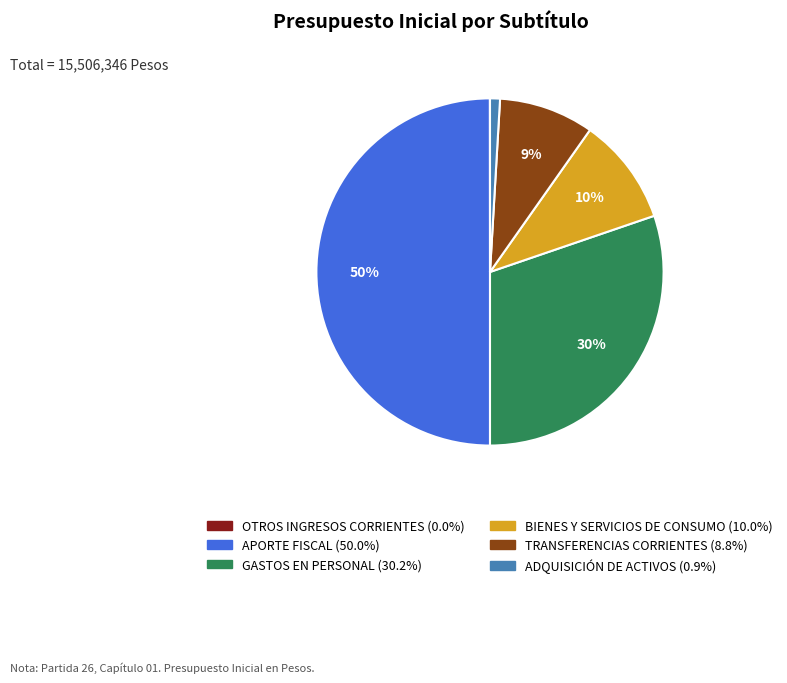

Does TRANSFERENCIAS CORRIENTES represent more than half of the total?

No